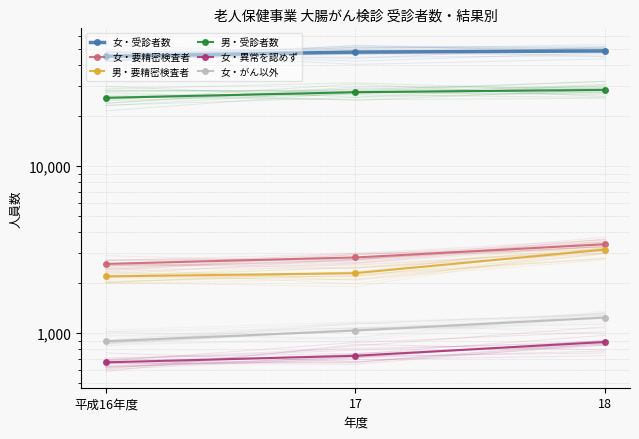

At how many categories does at least one series exceed 15720?

3